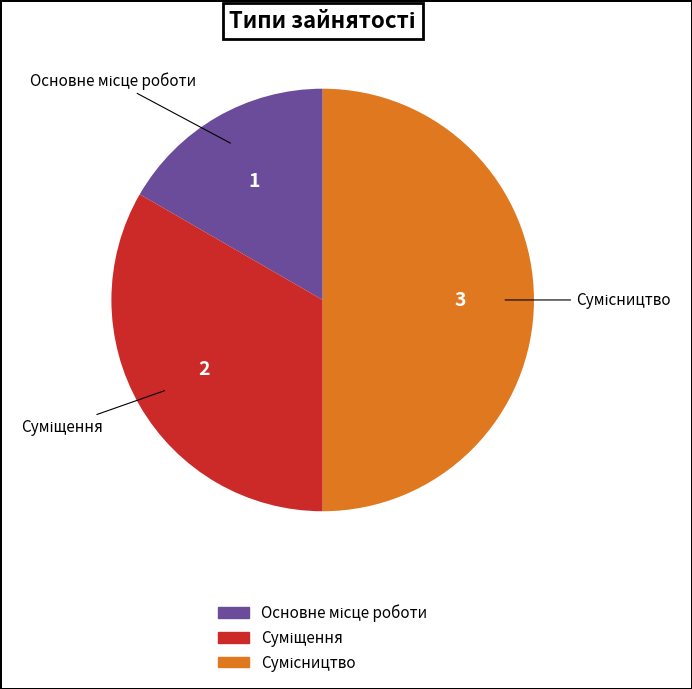

Count the number of slices in the pie.

3